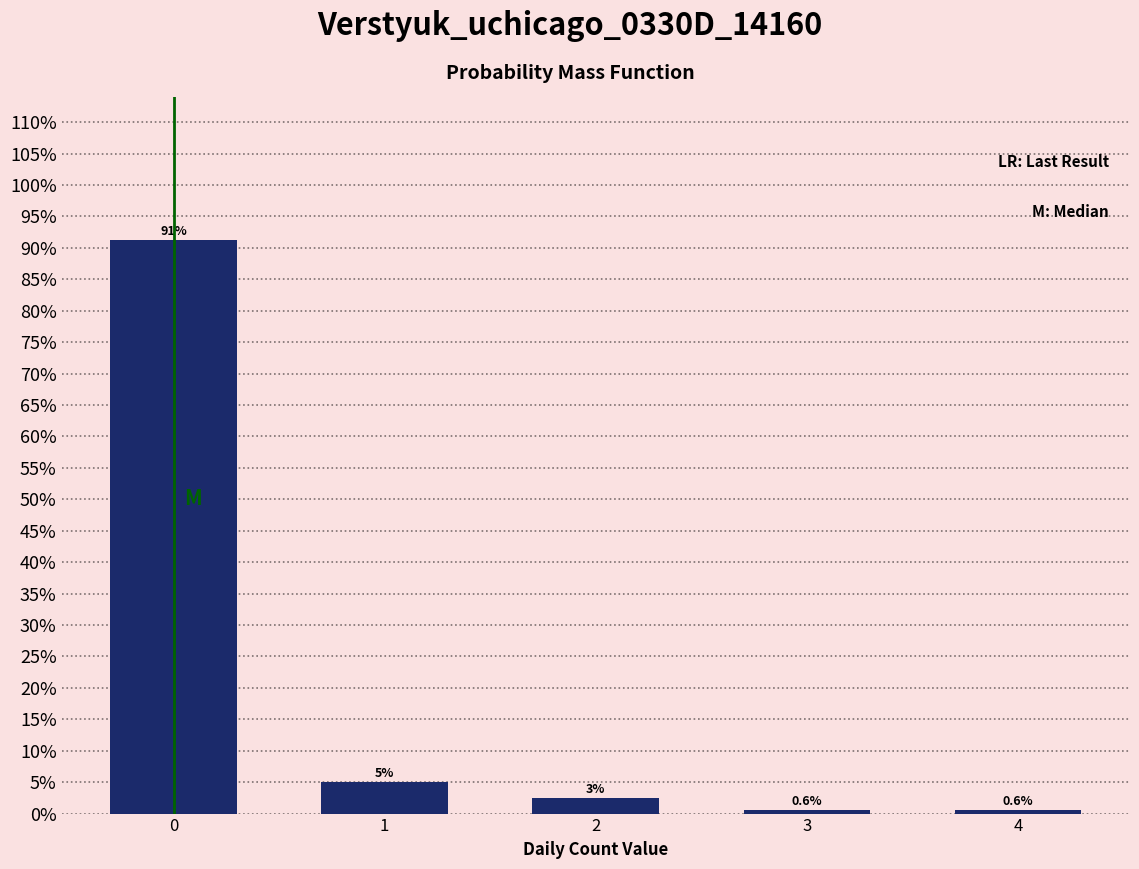

What is the value of the 4th bar from the left?

0.6